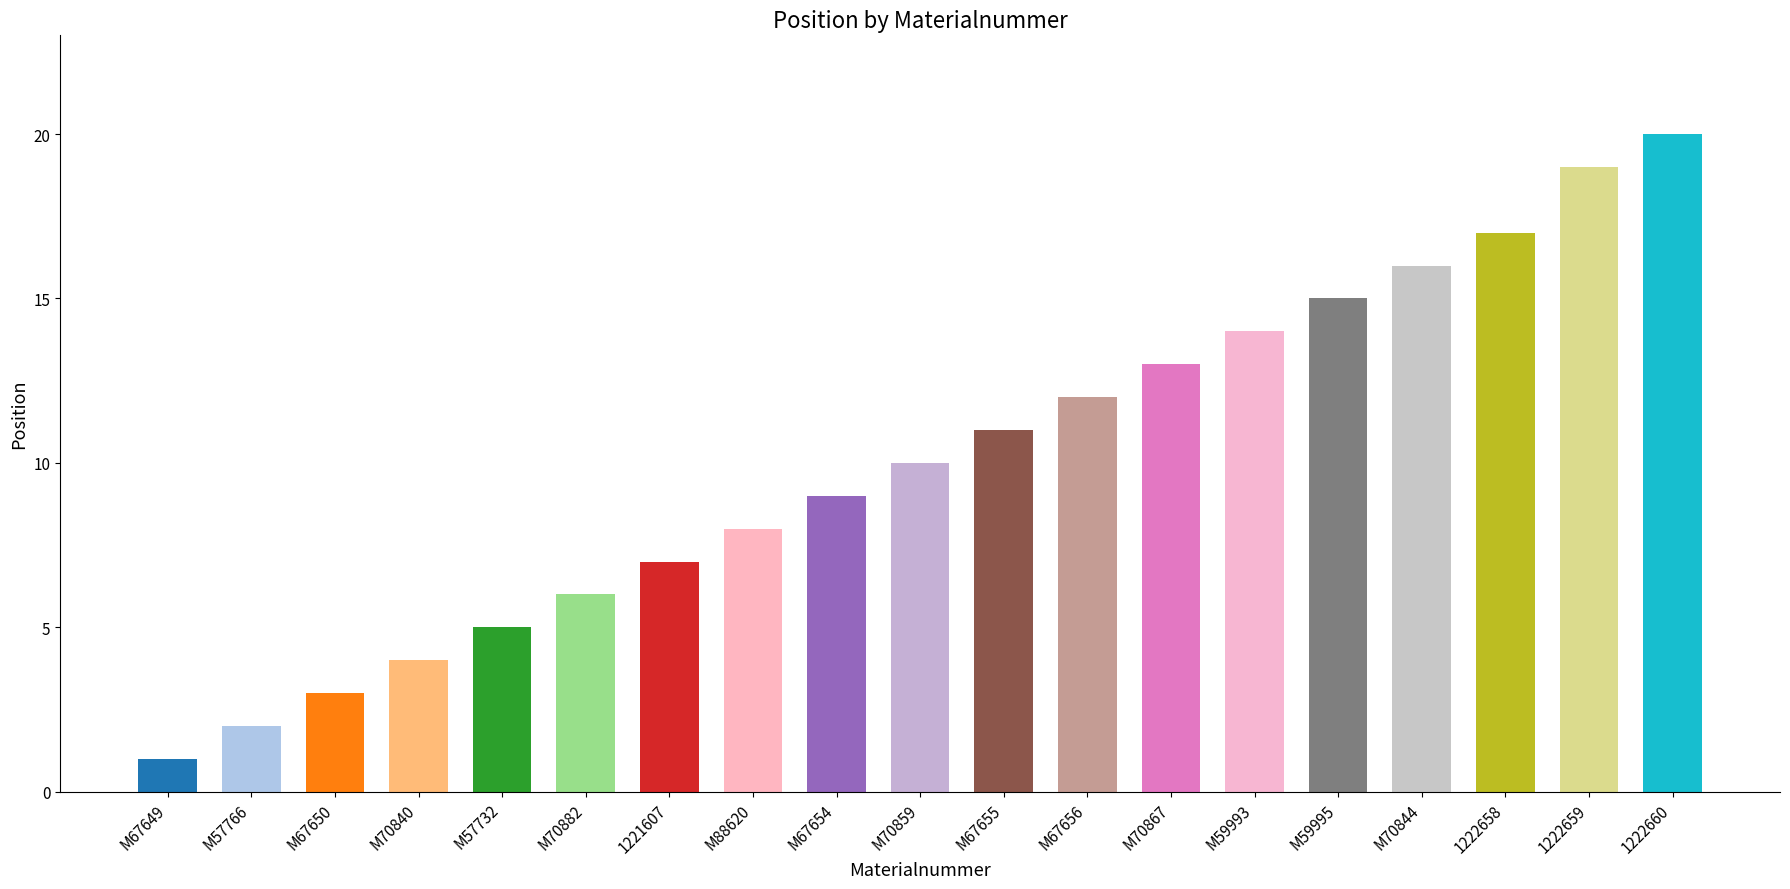

Where is the data nearest to the value 10?

M70859